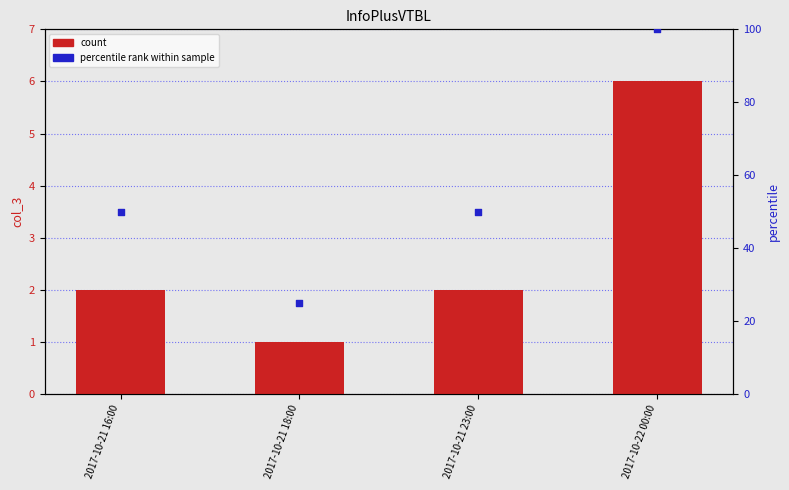

Is the value of percentile rank at 2017-10-21 18:00 greater than the value of count at 2017-10-21 23:00?

Yes